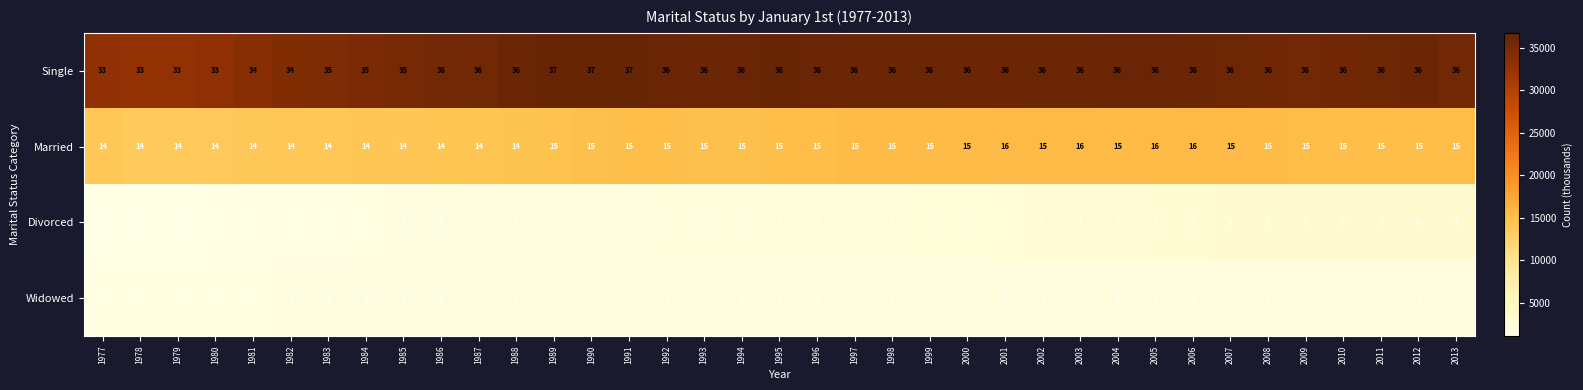

What is the spread (max minus min) of values at 2007?

34029